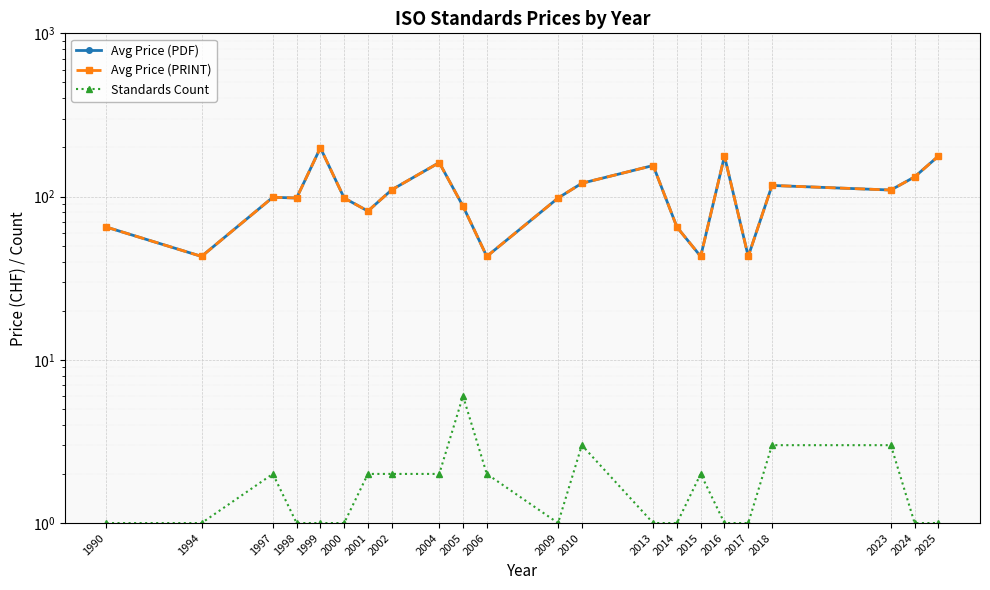

Count the number of categories in the chart.

22